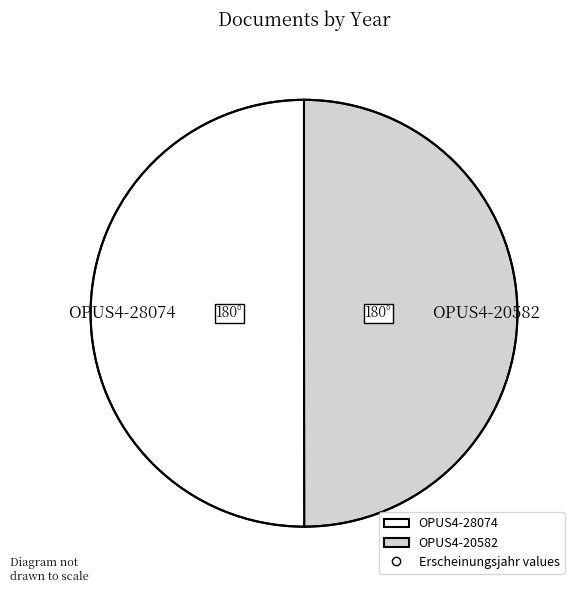

How many slices are in this pie chart?

2